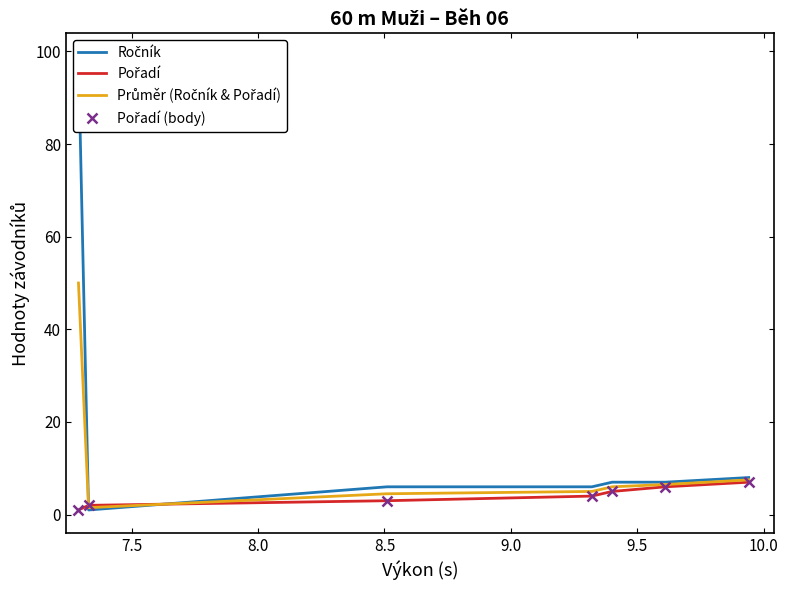

What is the minimum value for Průměr (Ročník & Pořadí)?

1.5